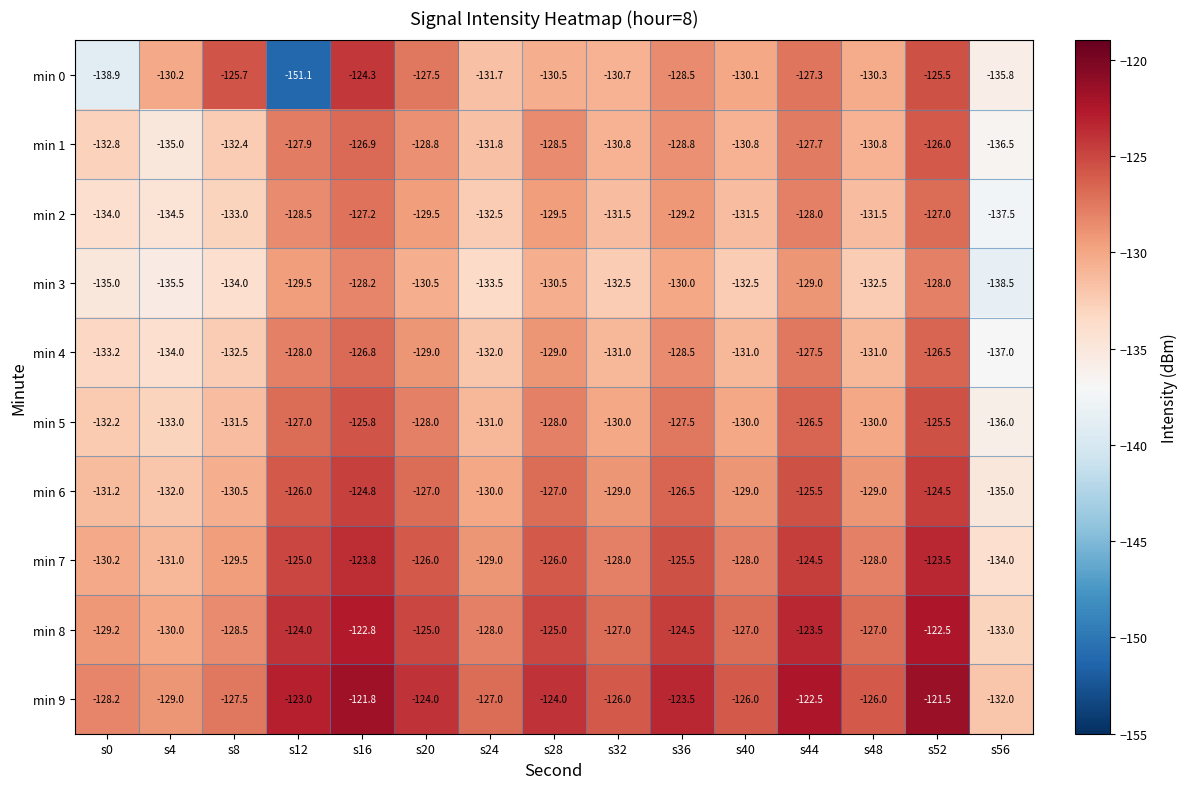

What is the sum of all min 4 values?

-1957.0